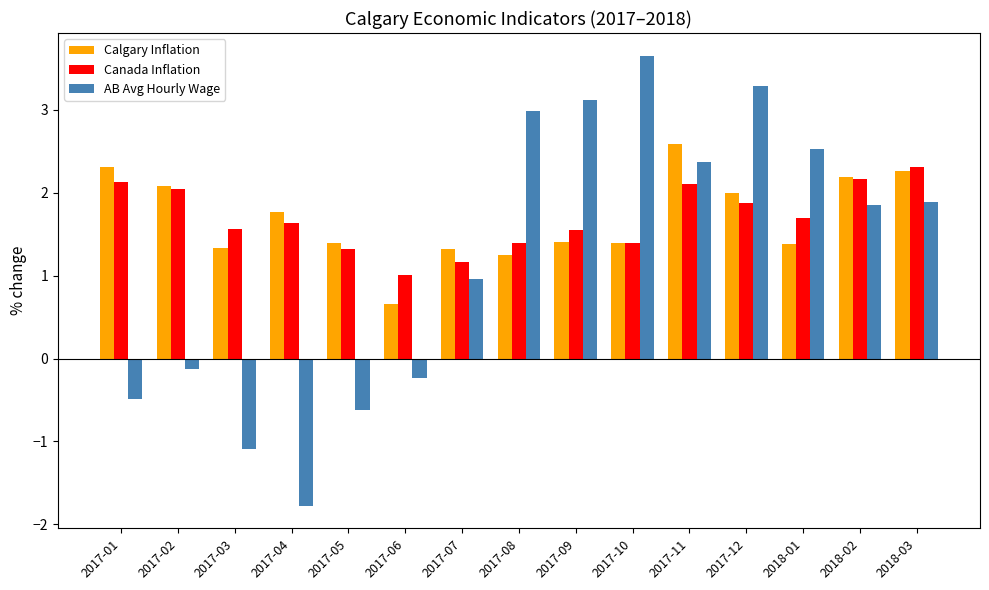

What position from the right is 2017-09?

7